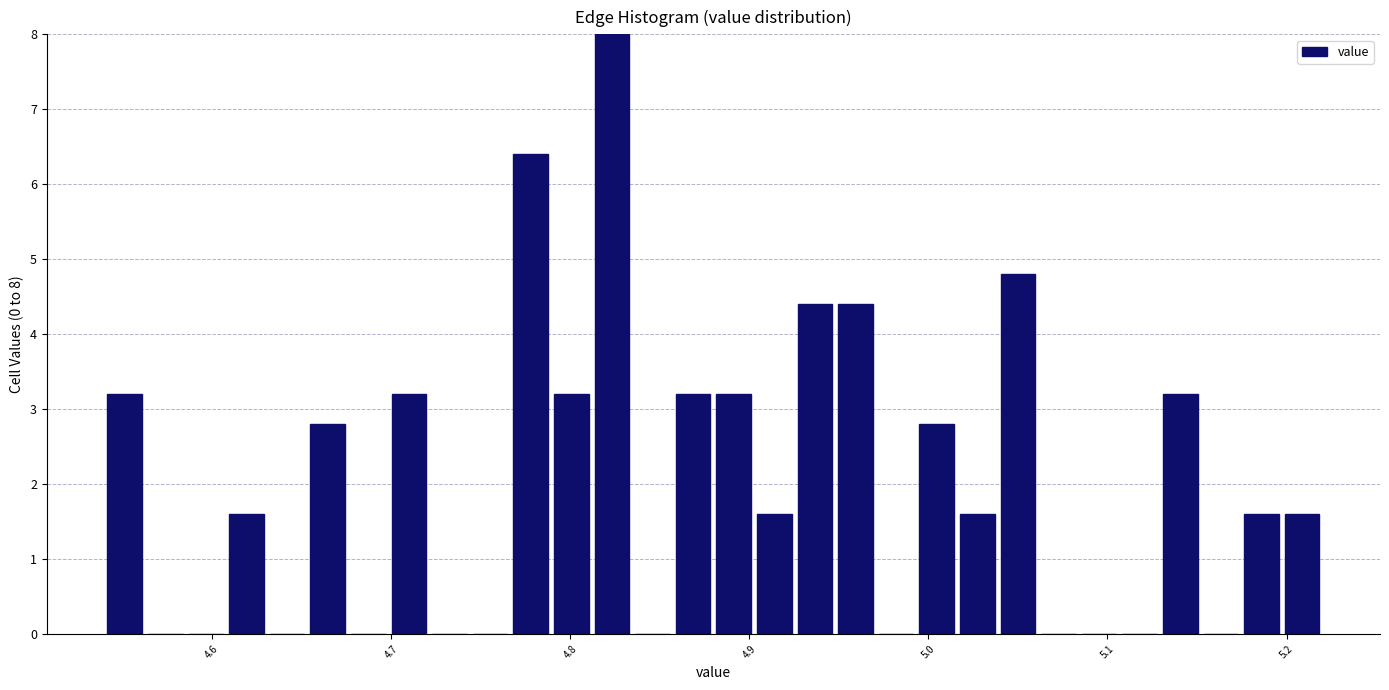

Around what value on the x-axis is the tallest bar? Give the approximate position of its centre, as read against the axis.

4.82